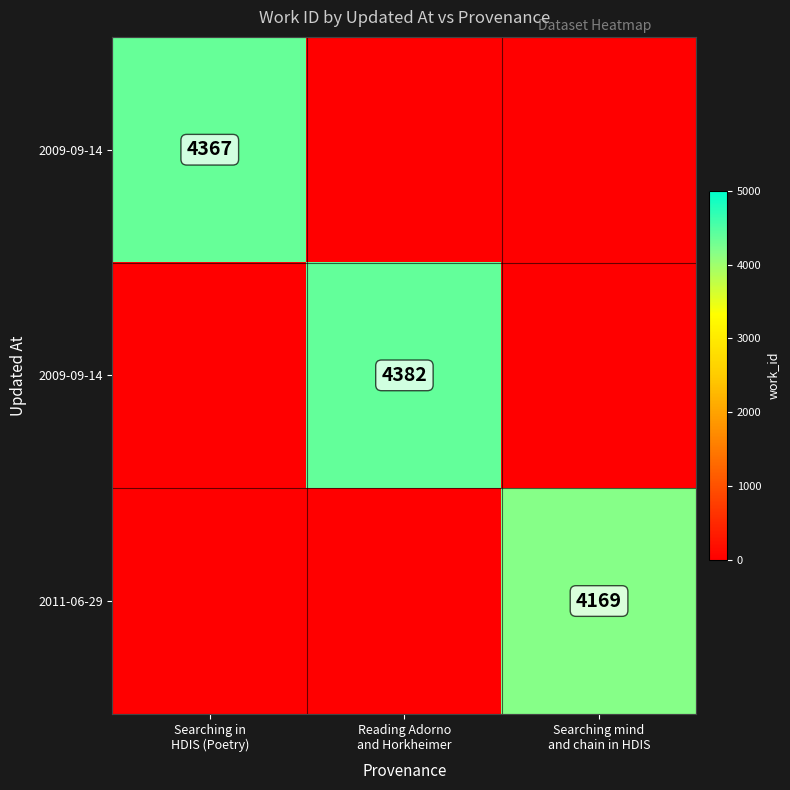

What is the spread (max minus min) of values at Searching mind
and chain in HDIS?

4169